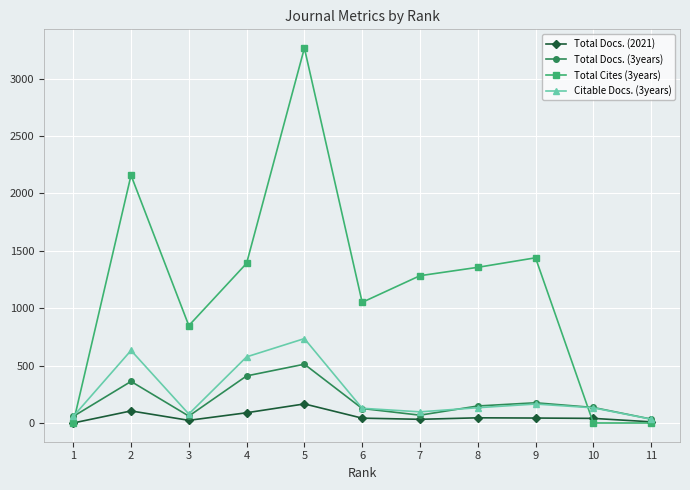

What is the maximum value shown in the chart?

3266